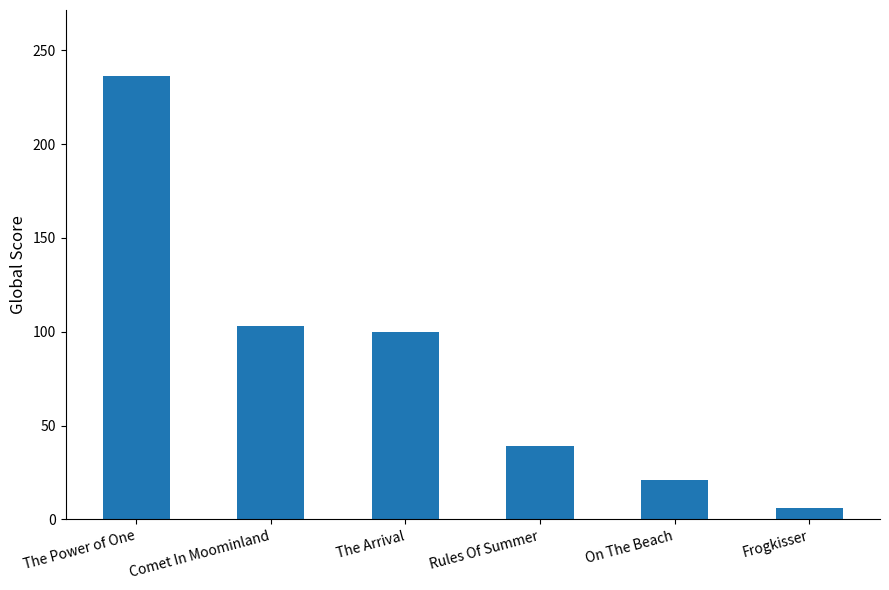

What is the difference between the values at On The Beach and Comet In Moominland?

82